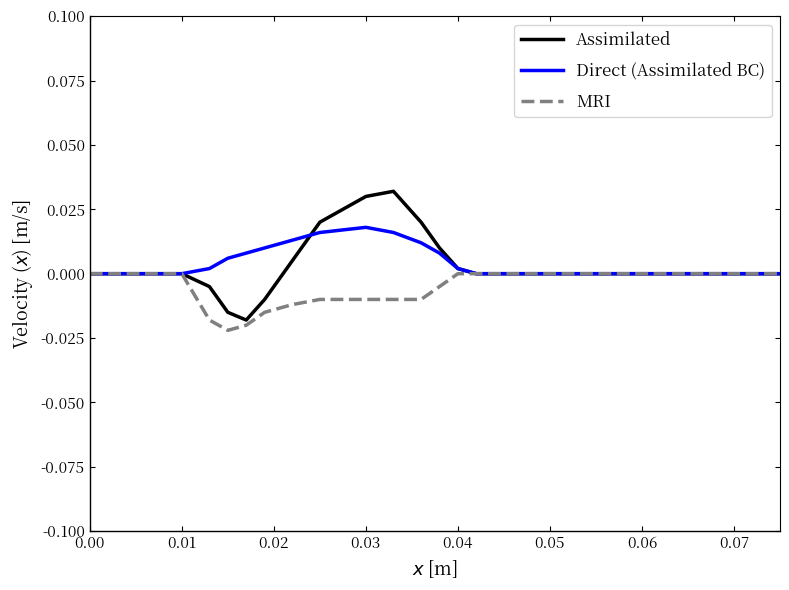

Rank the series by their maximum value, from highest to lowest.

Assimilated, Direct (Assimilated BC), MRI